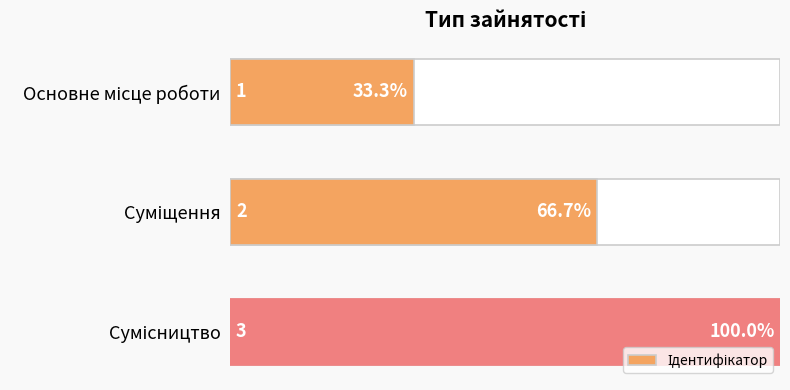

What is the difference between the values at Суміщення and Сумісництво?

0.3